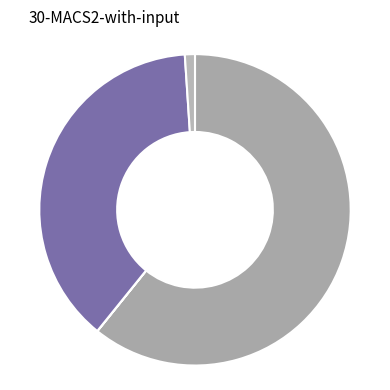

Which category has the smallest portion of the pie?

Cheque